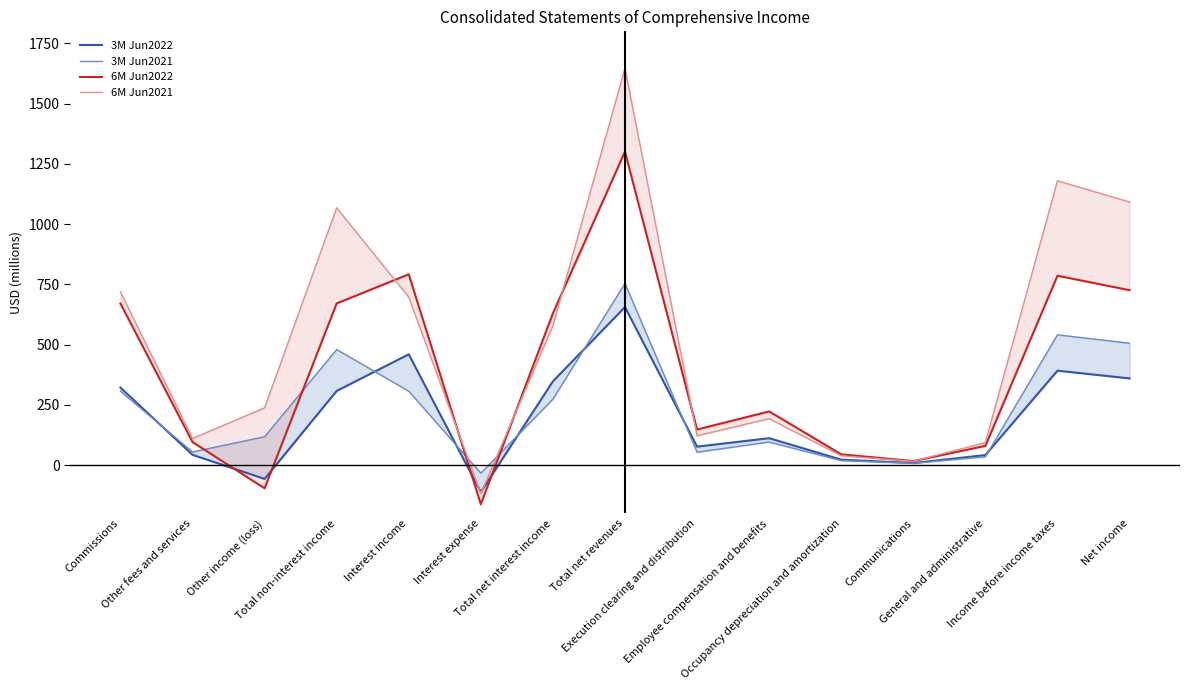

What value does the 3M Jun2021 series have at Commissions, to the nearest 100?

300